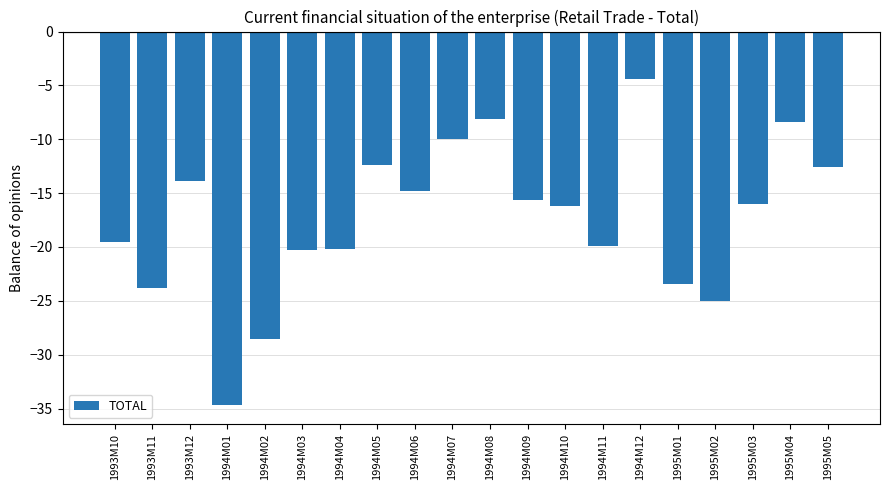

What is the label of the 11th bar from the left?

1994M08